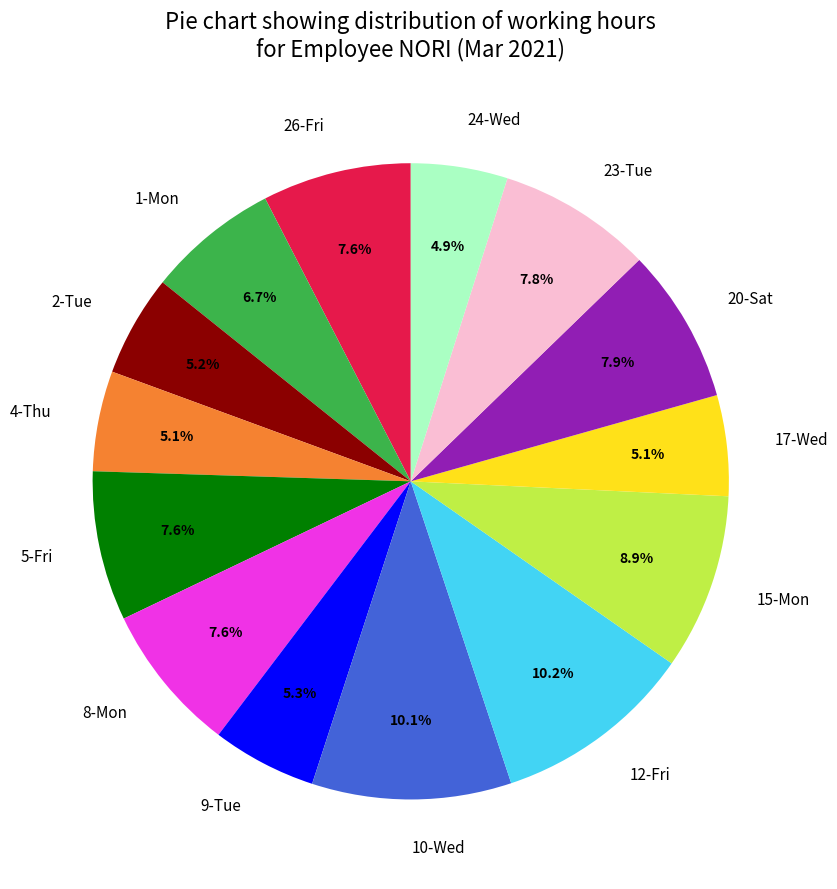

What is the ratio of the value at 20-Sat to the value at 10-Wed?

0.8